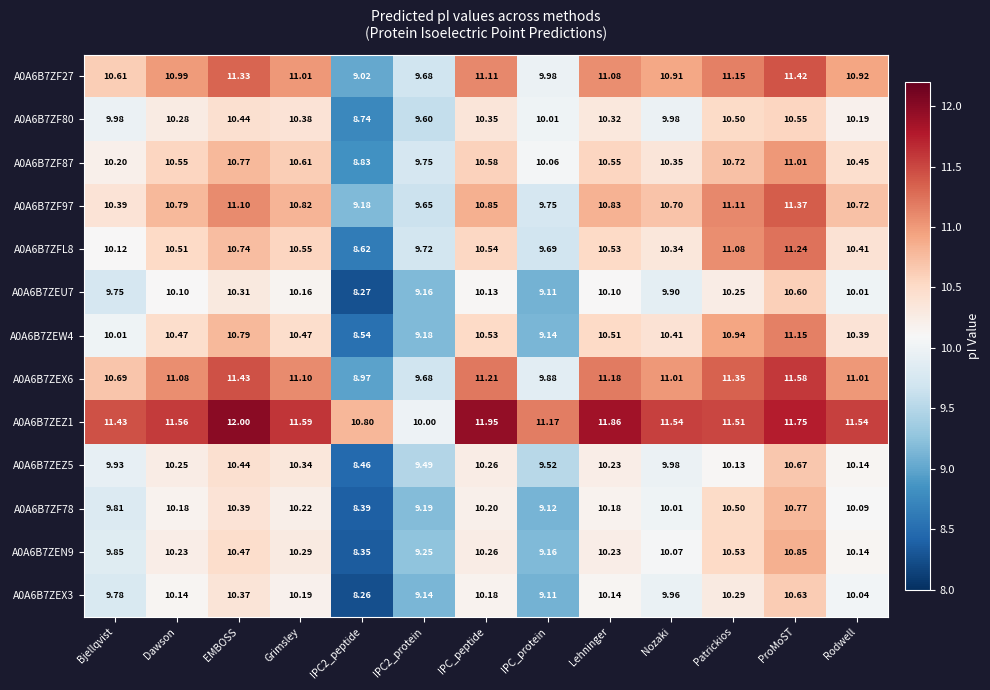

At which category is the sum across all series the highest?

ProMoST